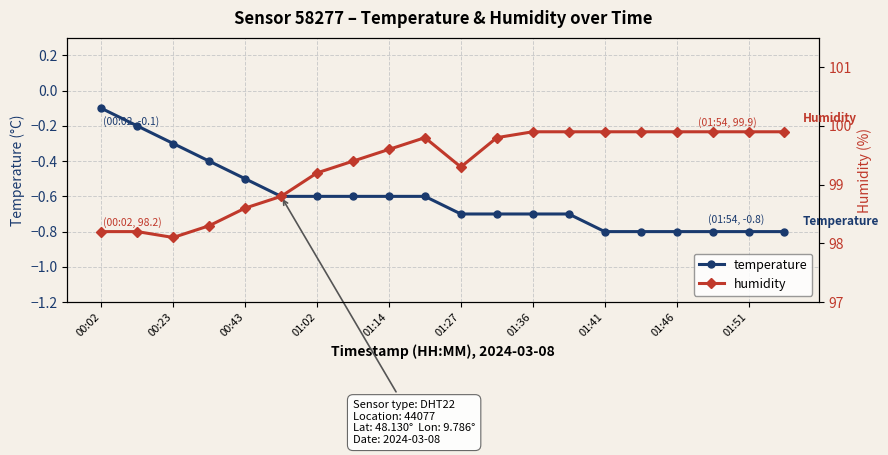

In humidity, how many points are higher than both neighbors (excluding endpoints)?

1